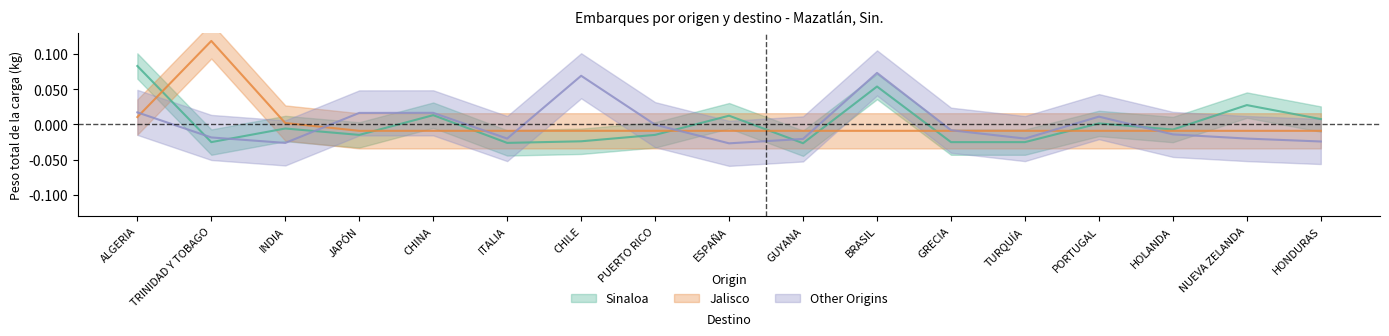

At which category does the chart reach its minimum across all series?

ESPAÑA